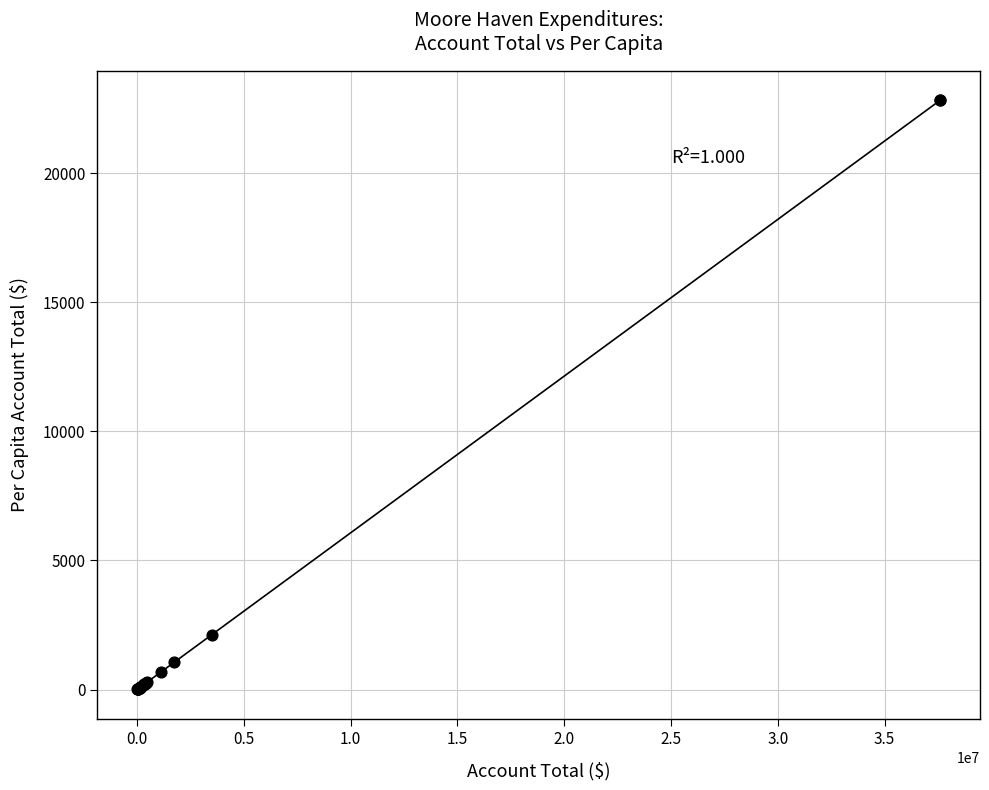

What Y value in the scatter plot is closest to 11409?

2124.1